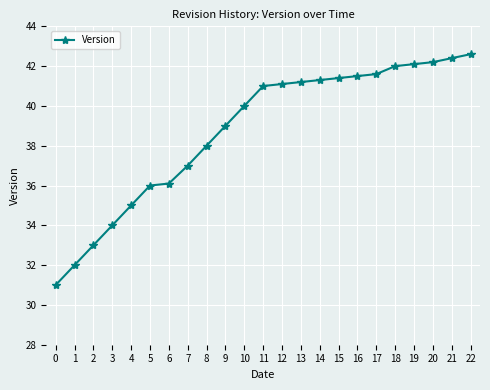

Does the chart have visible grid lines?

Yes